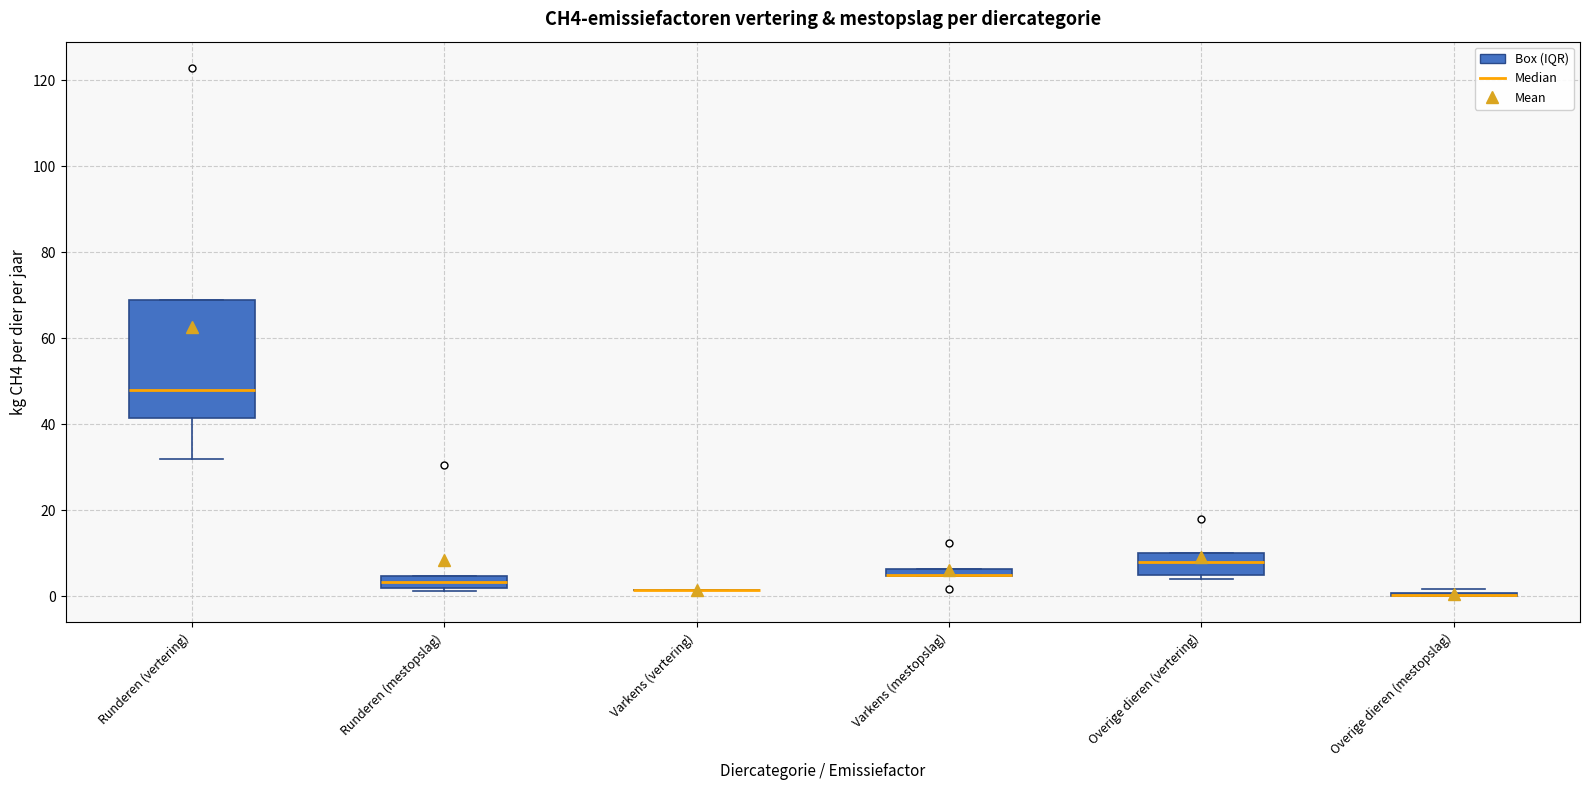

Which box is the tallest, from its lower edge to its upper edge?

Runderen (vertering)